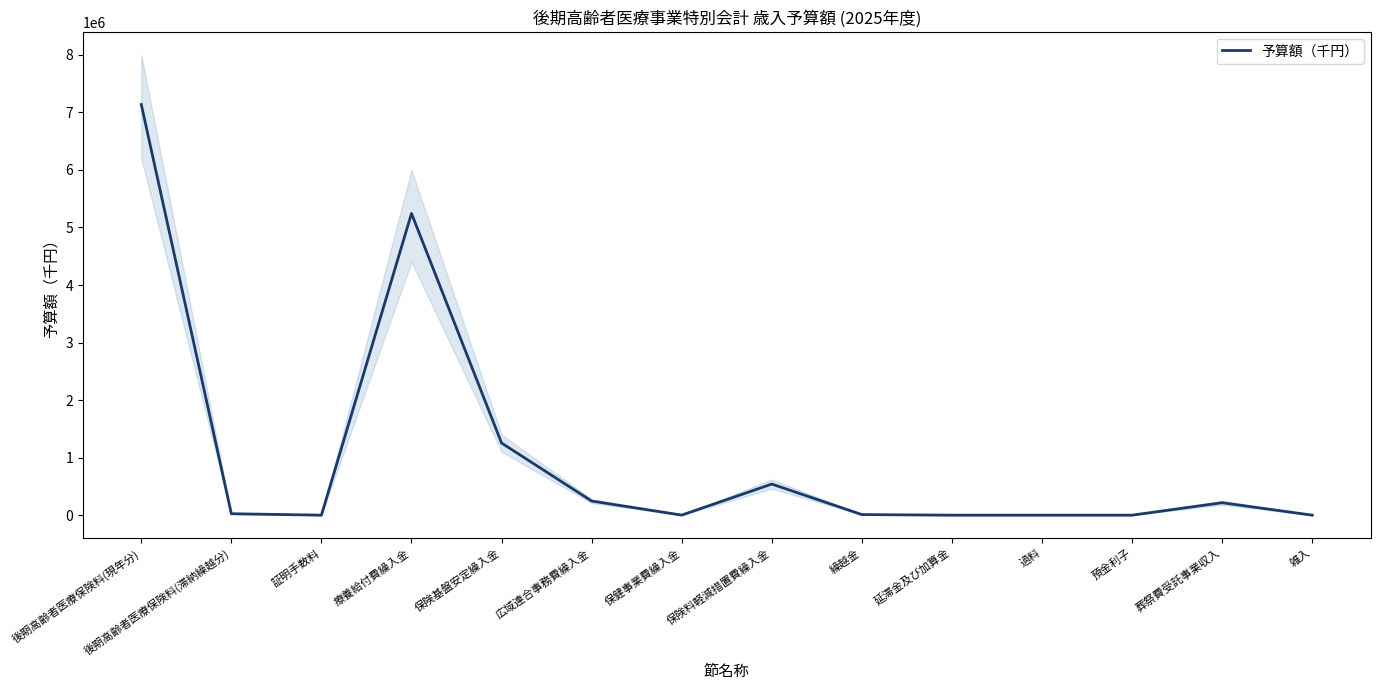

What is the smallest value displayed?

1